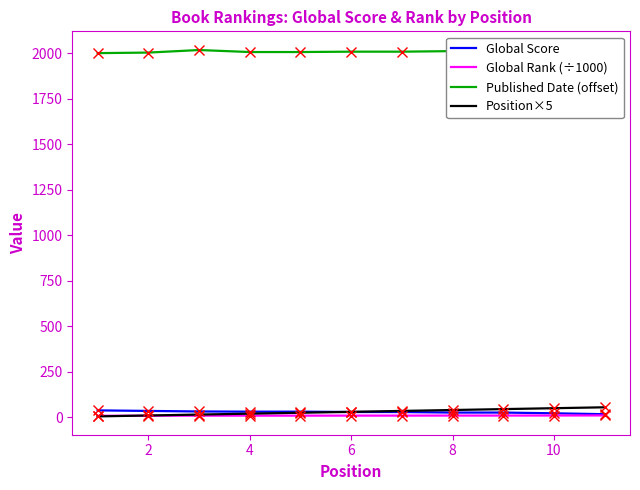

How many lines are shown in the chart?

4